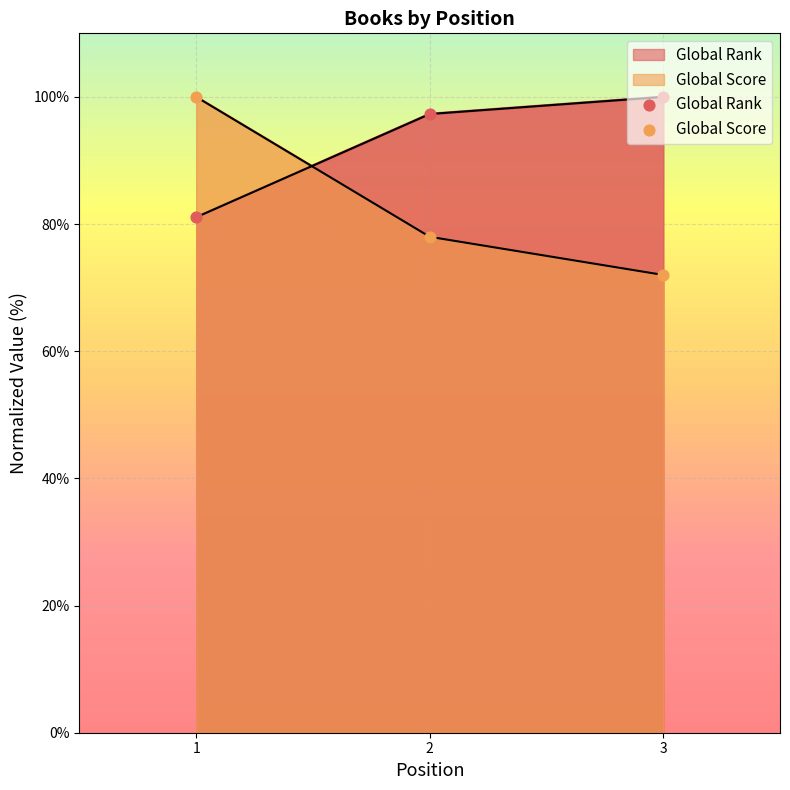

At how many categories does at least one series exceed 80?

3